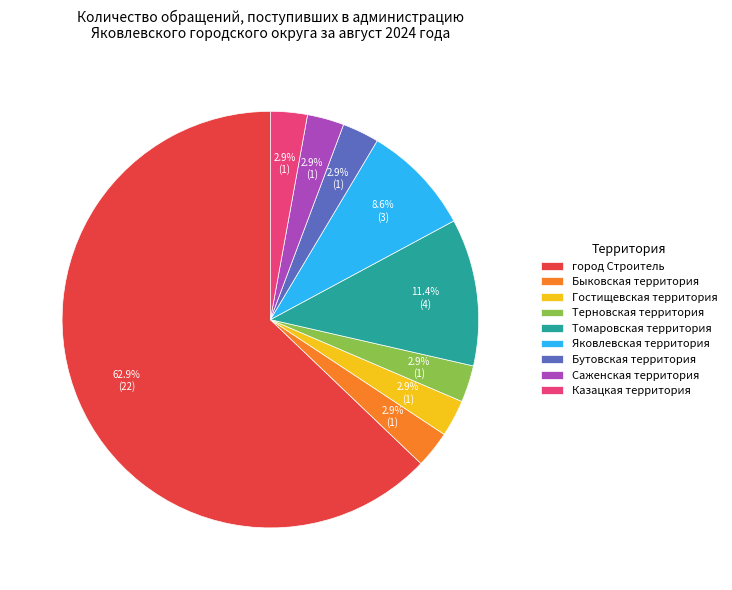

Do Терновская территория and Саженская территория together represent more than half of the pie?

No